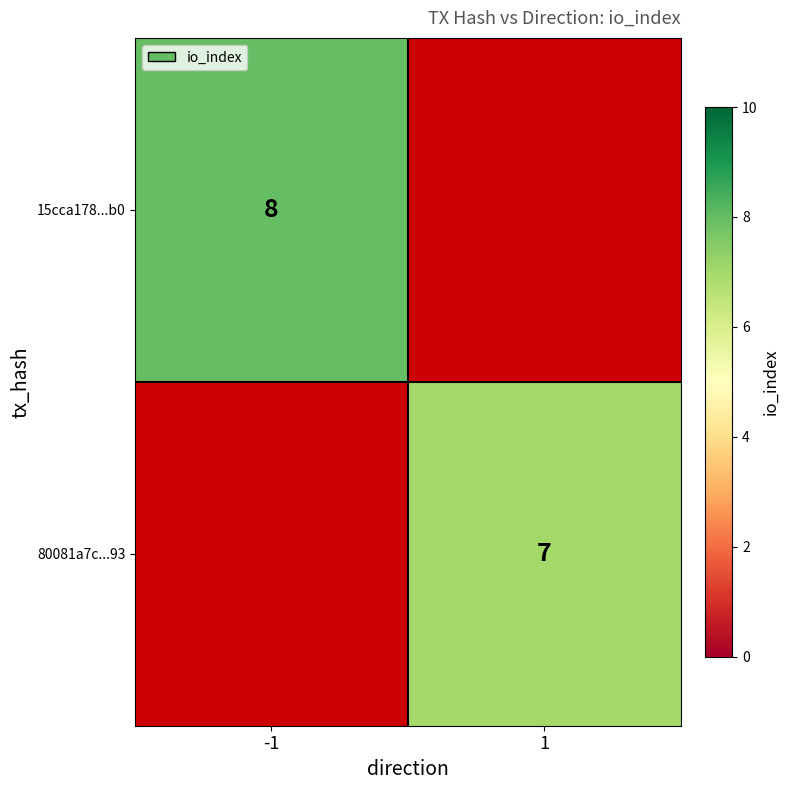

True or false: 15cca178...b0 has a value of 13 at -1.

False